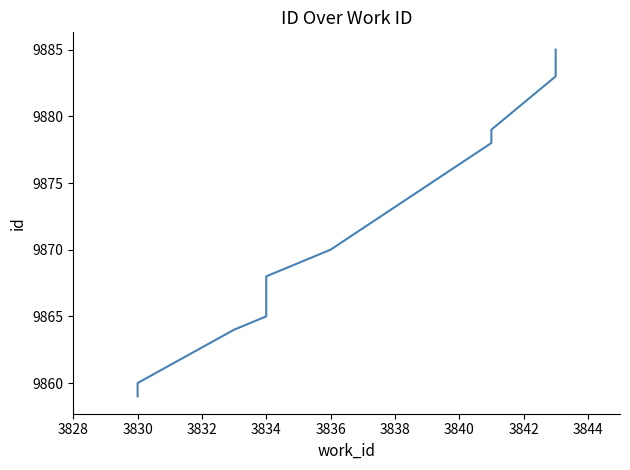

Between 3830 and 3844, which is larger?

3844